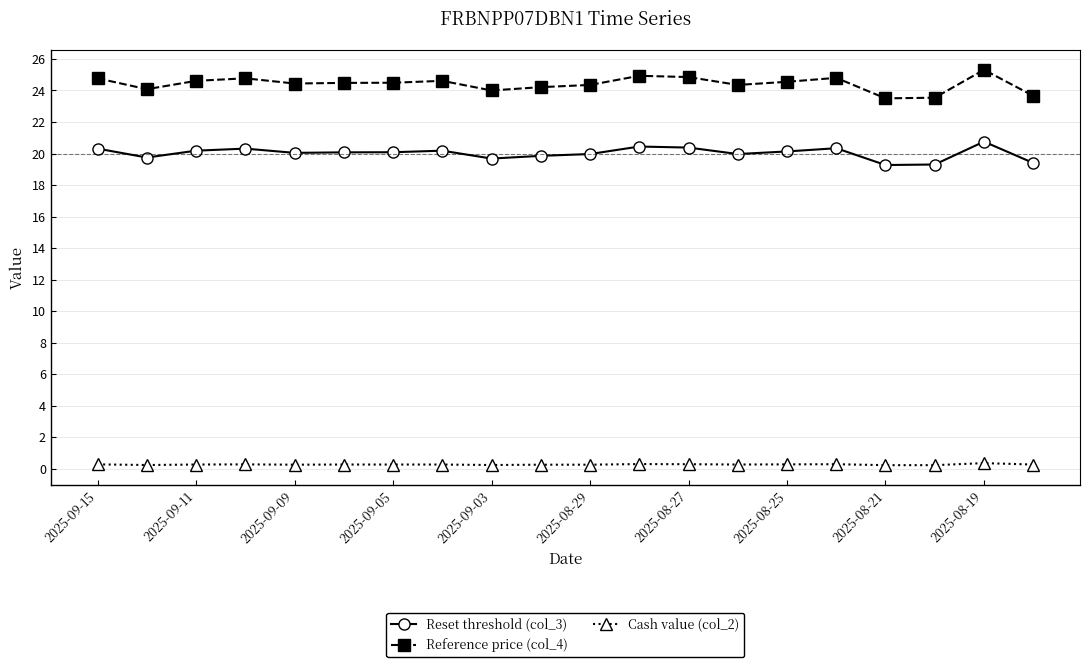

What is the average value of the Cash value (col_2) series?

0.3